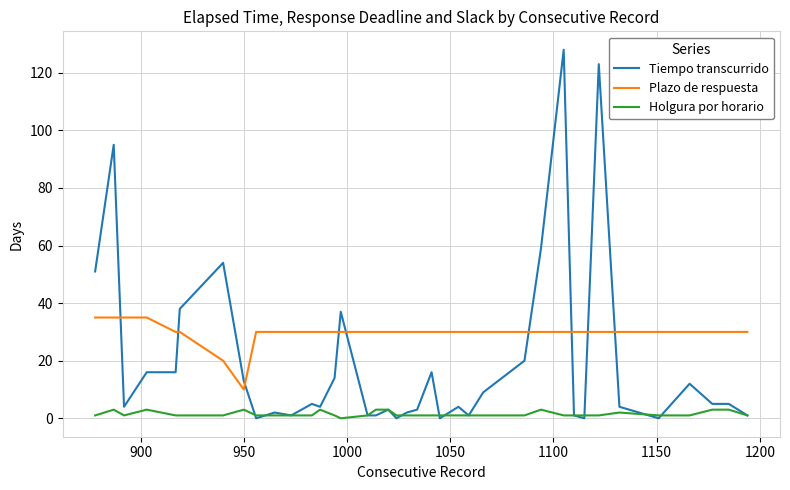

At how many categories does at least one series exceed 82?

3